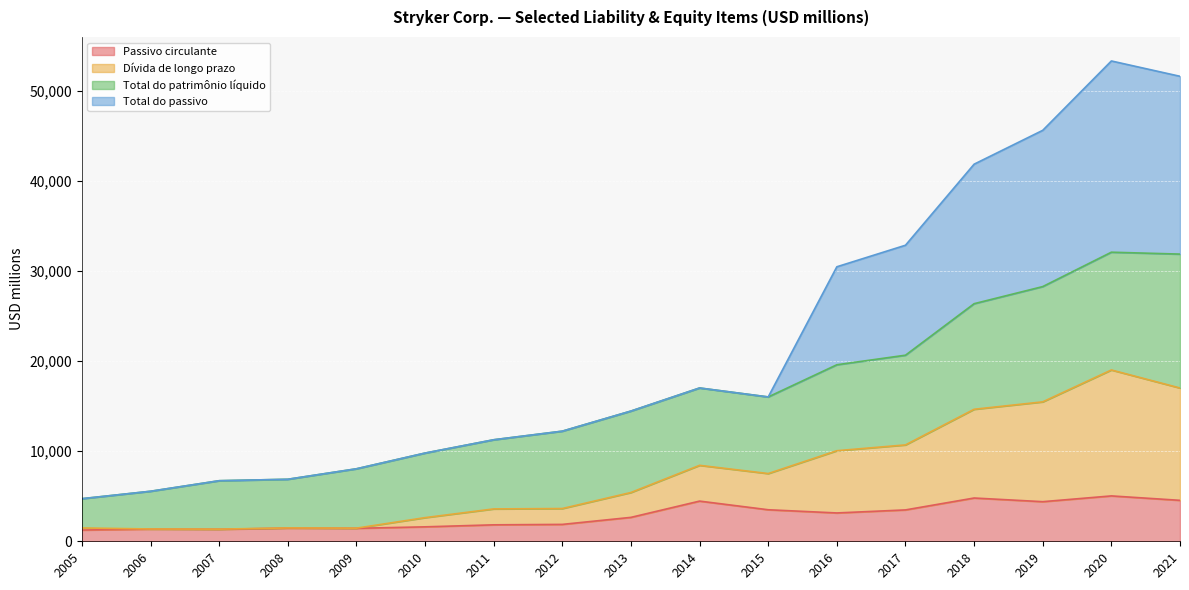

What is the difference between the maximum and minimum values in the Dívida de longo prazo series?

17682